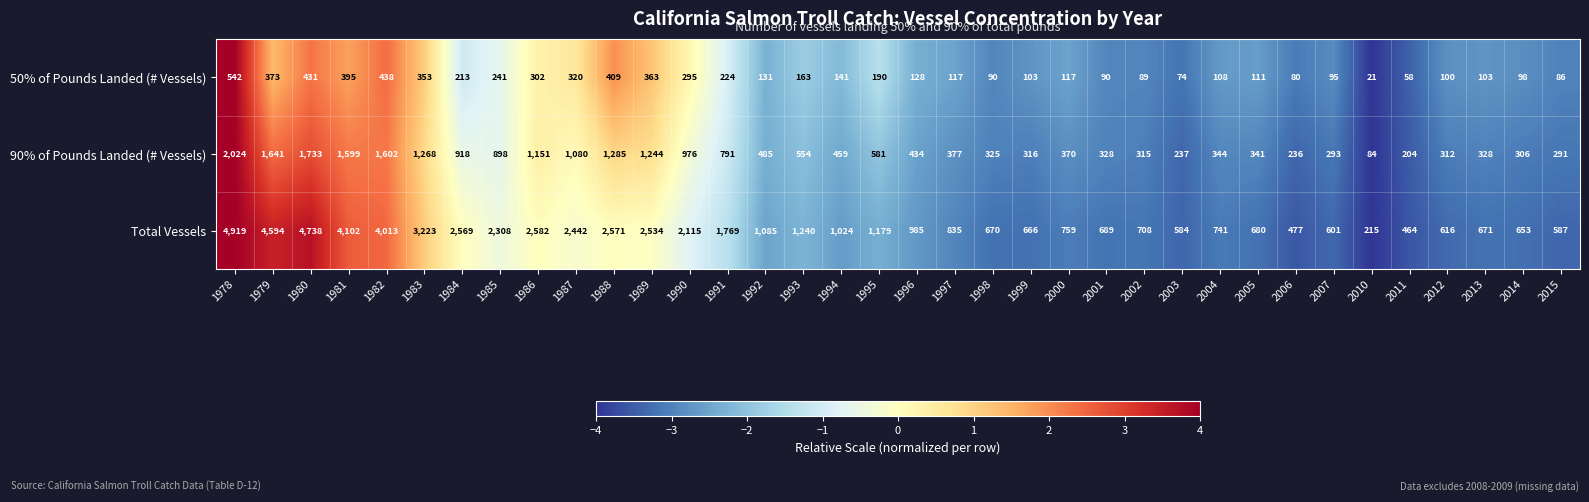

The value of 90% of Pounds Landed (# Vessels) at 2015 is 291. True or false?

True